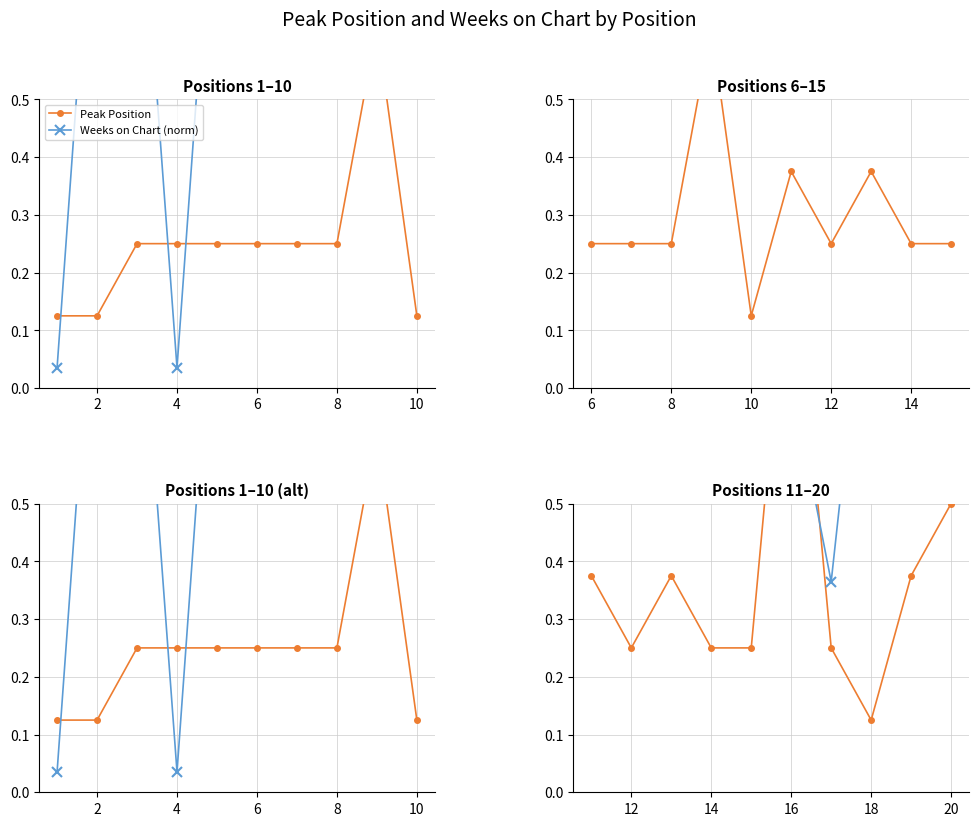

The value of Peak Position at 16 is 1.7. True or false?

False